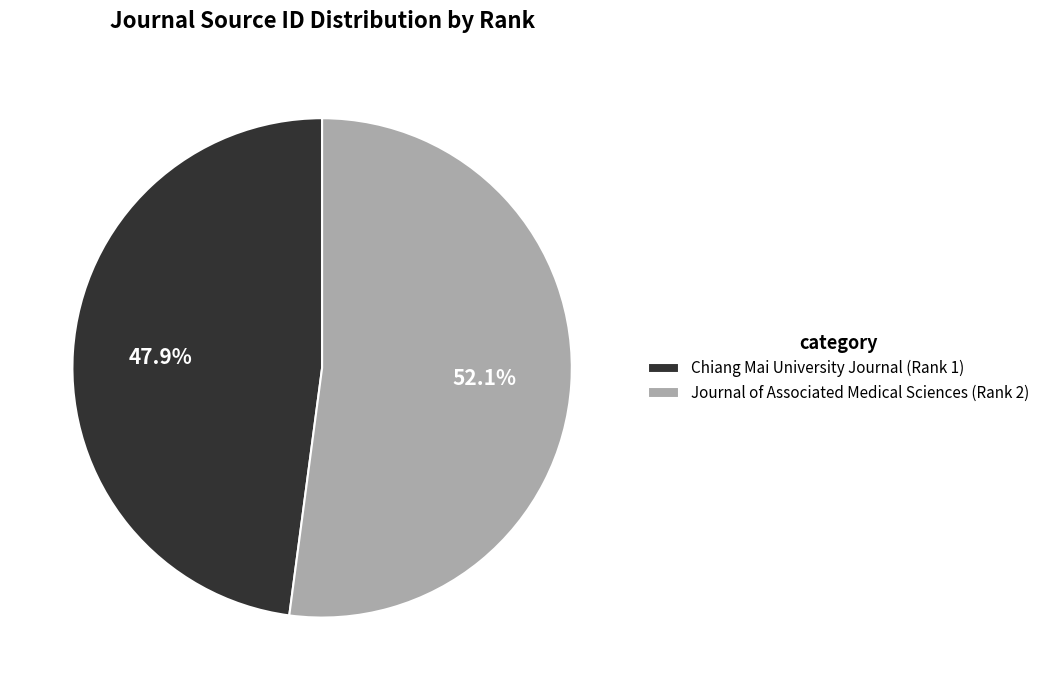

Approximately how many times larger is the value at Journal of Associated Medical Sciences (Rank 2) compared to Chiang Mai University Journal (Rank 1)?

1.1